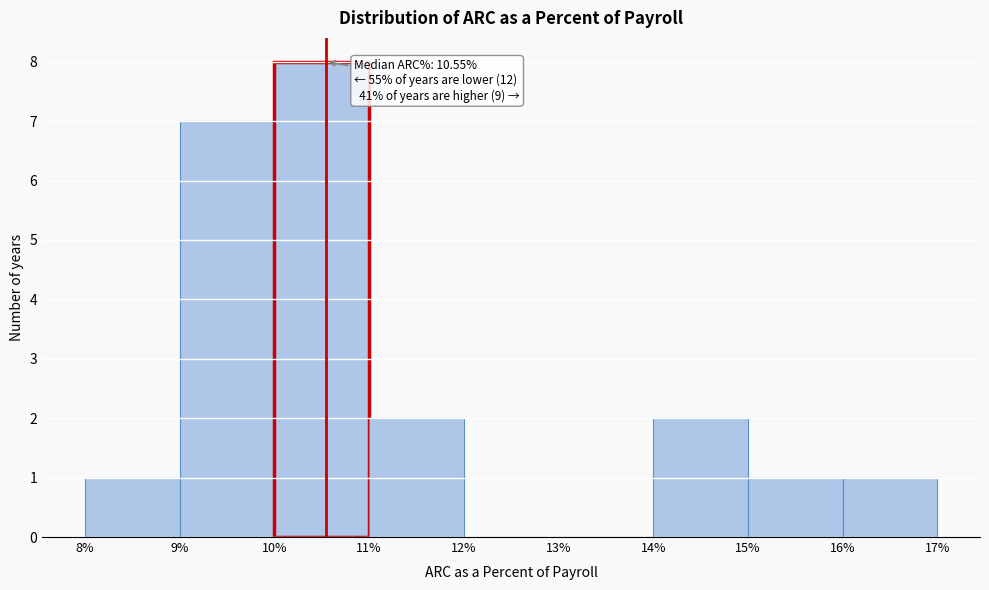

Which range on the x-axis has the tallest bar?

10% to 11%